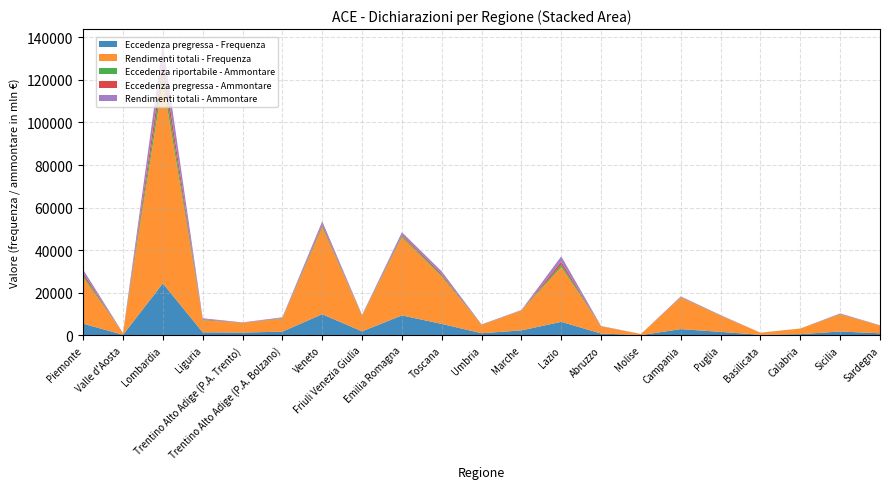

Reading right to left, extract all data points from this chart.

Eccedenza pregressa - Frequenza: 954	1806	561	236	1626	2923	115	836	6340	2320	997	5356	9365	1863	9915	1730	1299	1414	24406	250	5463
Eccedenza pregressa - Ammontare: 40186	150928	7106	3976	95472	144674	2336	73195	1368120	87300	74028	667855	584984	139432	795102	182747	80453	297521	4939625	14497	1052585
Rendimenti totali - Frequenza: 3627	7952	2608	993	7505	14824	502	3280	25722	9253	3892	22230	36674	7227	40697	6047	4472	5630	94858	731	21738
Rendimenti totali - Ammontare: 80249	217183	18586	11283	171266	259222	4668	119621	2543738	170989	122198	1120012	1201274	241353	1390572	319729	152327	436968	8125144	28558	1552918
Eccedenza riportabile - Ammontare: 38196	163197	7085	3701	107978	147716	2587	72598	1156793	68587	62057	673364	618463	123145	770814	187134	80180	249199	4697021	14270	1074748